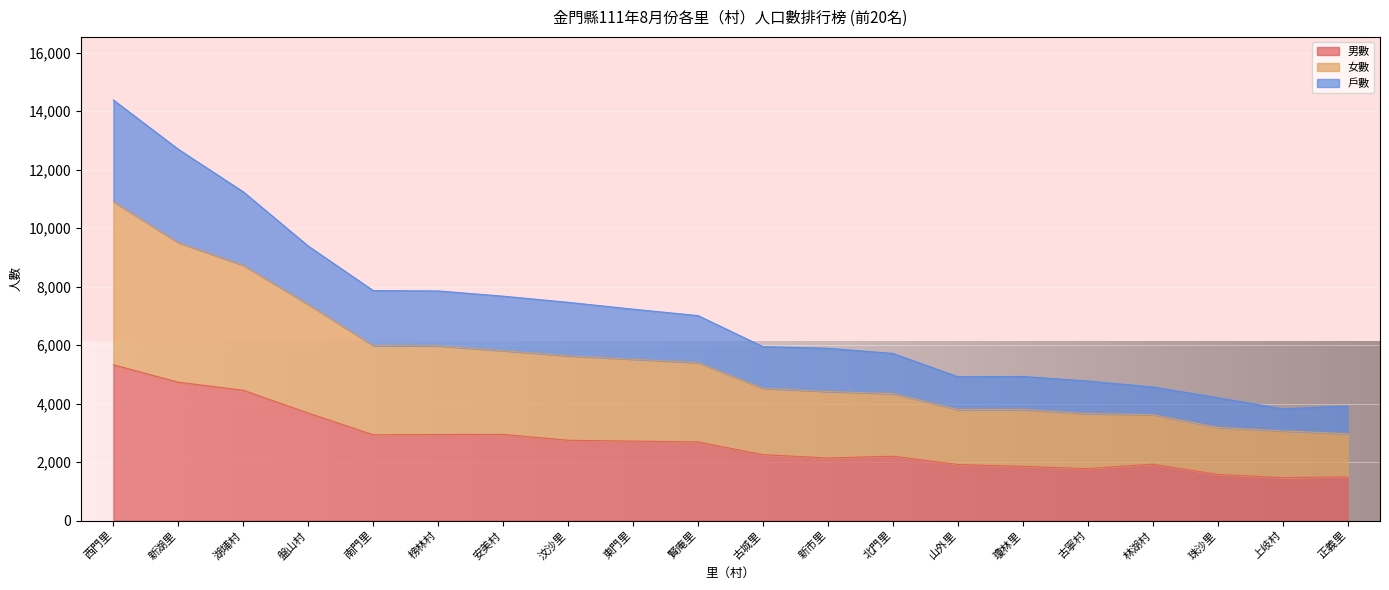

Reading right to left, transcribe all the data shown in this chart.

男數: 正義里=1495	上岐村=1468	珠沙里=1579	林湖村=1928	古寧村=1777	瓊林里=1854	山外里=1919	北門里=2201	新市里=2141	古城里=2254	賢庵里=2691	東門里=2718	汶沙里=2747	安美村=2947	榜林村=2944	南門里=2934	盤山村=3677	湖埔村=4458	新湖里=4732	西門里=5329
女數: 正義里=2972	上岐村=3066	珠沙里=3188	林湖村=3622	古寧村=3659	瓊林里=3798	山外里=3798	北門里=4341	新市里=4413	古城里=4524	賢庵里=5401	東門里=5518	汶沙里=5633	安美村=5810	榜林村=5974	南門里=5983	盤山村=7393	湖埔村=8730	新湖里=9505	西門里=10907
戶數: 正義里=3918	上岐村=3822	珠沙里=4204	林湖村=4571	古寧村=4772	瓊林里=4929	山外里=4920	北門里=5718	新市里=5893	古城里=5949	賢庵里=7011	東門里=7231	汶沙里=7465	安美村=7675	榜林村=7854	南門里=7866	盤山村=9388	湖埔村=11243	新湖里=12698	西門里=14384